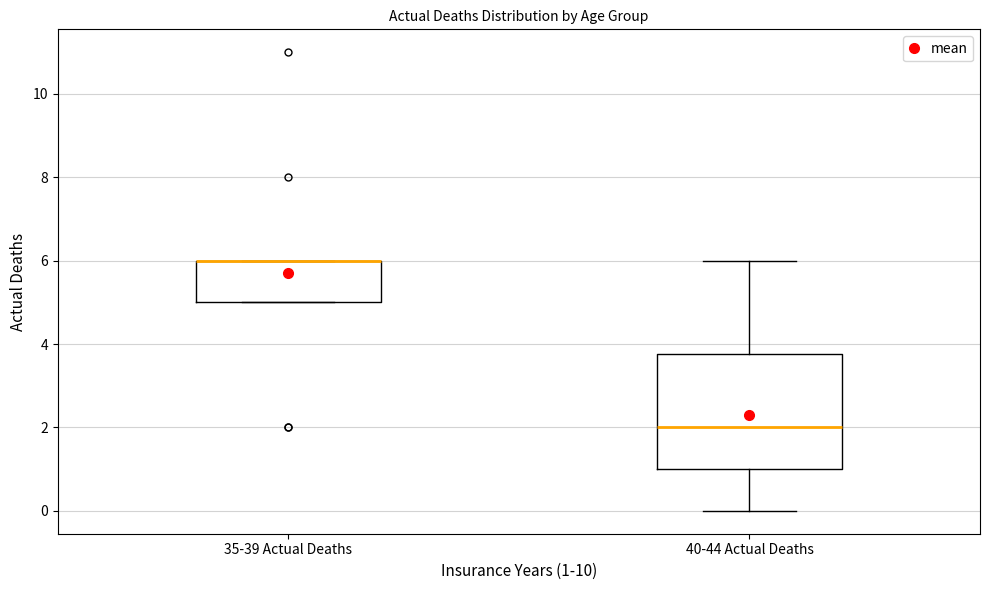

Reading left to right, read every box against the y-axis: the position of its median line, the range the box covers, and the ends of its whiskers. The values are not printed on the chart, so give them approximately, as read against the axis.

35-39 Actual Deaths: median 6.0 (drawn on the box's upper edge), box 5.0 to 6.0, whiskers 5.0 to 6.0
40-44 Actual Deaths: median 2.0, box 1.0 to 3.8, whiskers 0.0 to 6.0